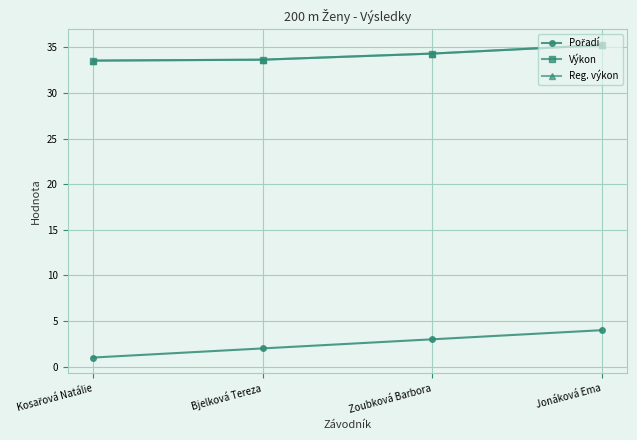

At Kosařová Natálie, list the series in order from largest to smallest.

Výkon, Reg. výkon, Pořadí